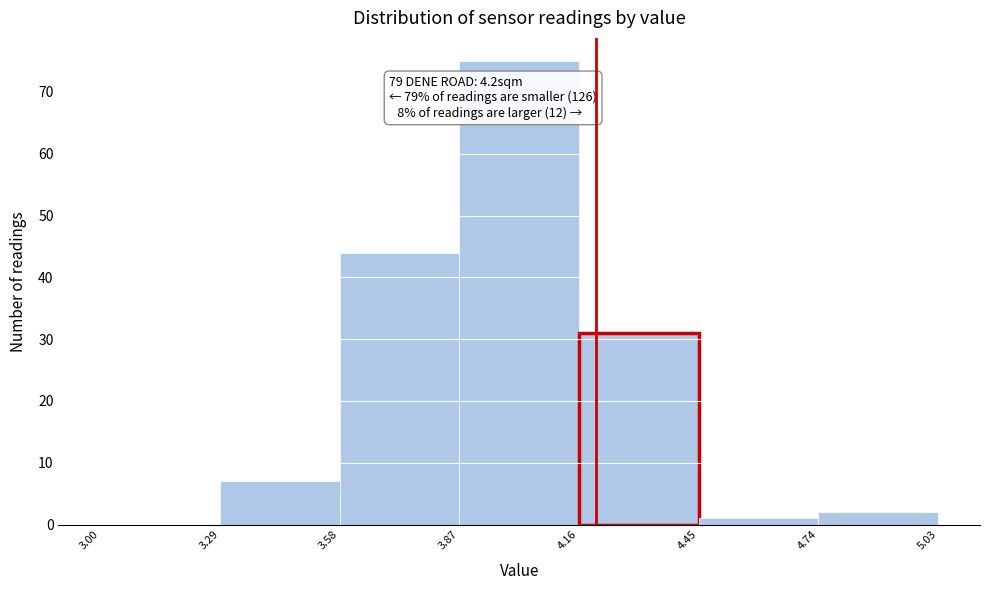

Over which range of the x-axis is the bar tallest?

3.87 to 4.16